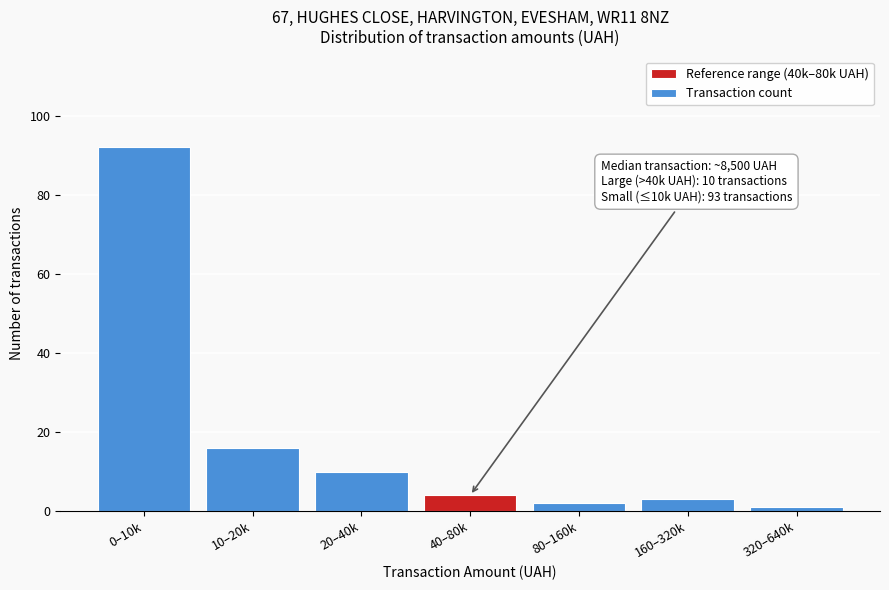

Reading left to right, what are all the values shown in this chart?

0–10k=92	10–20k=16	20–40k=10	40–80k=4	80–160k=2	160–320k=3	320–640k=1